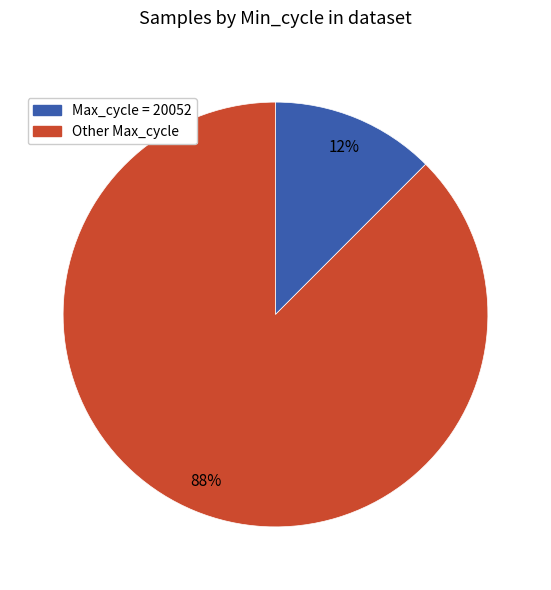

Is there any slice that represents more than half of the pie?

Yes